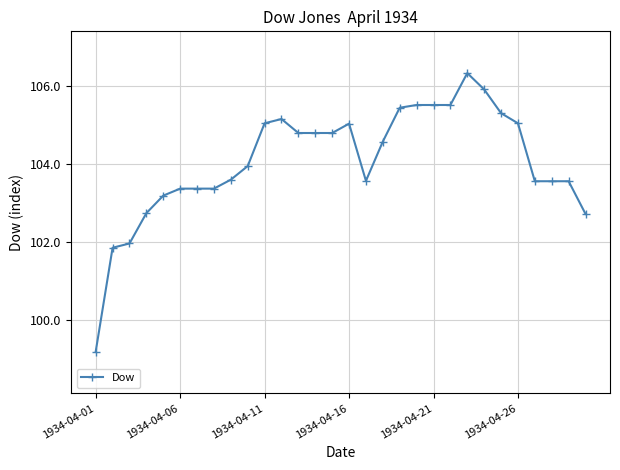

What is the smallest value displayed?

99.2